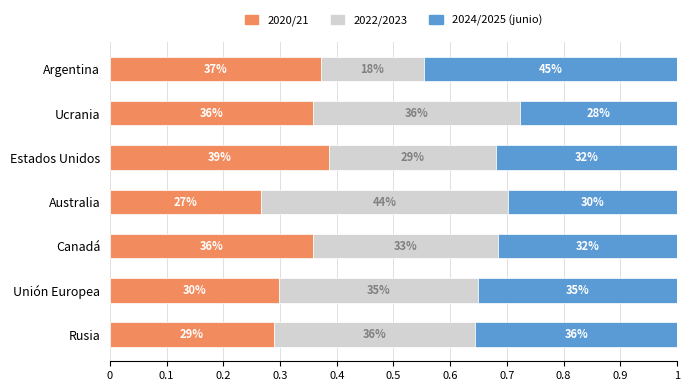

What are all the series names shown in the legend?

2020/21, 2022/2023, 2024/2025 (junio)